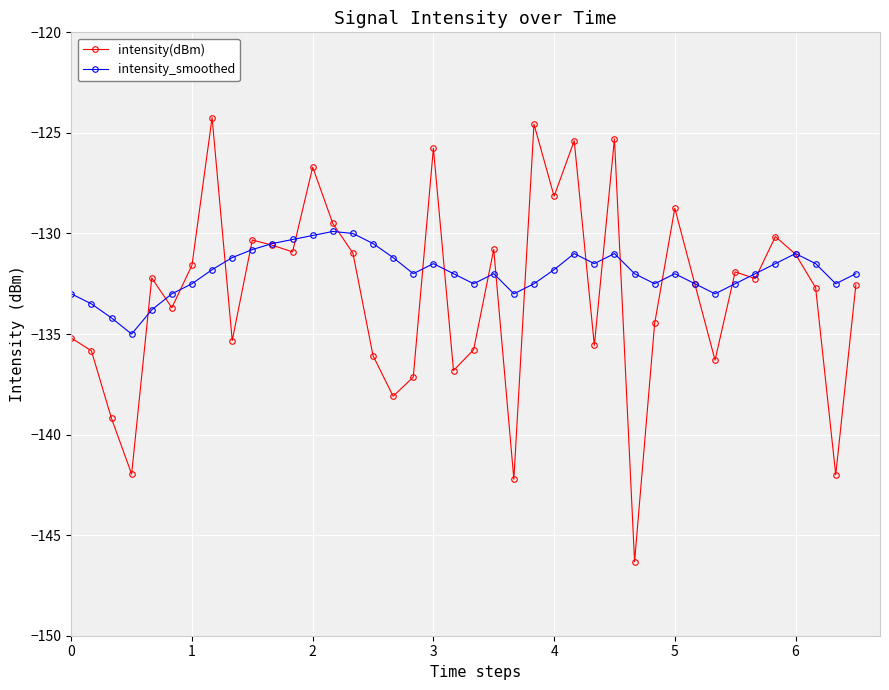

List the series in order of their peak value, highest first.

intensity(dBm), intensity_smoothed